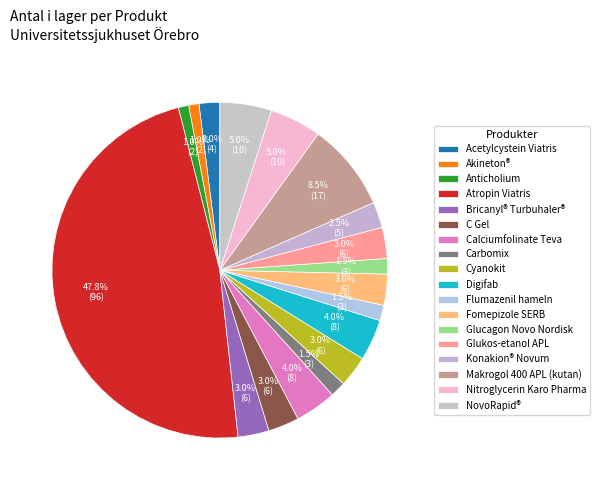

To the nearest percent, what is the combined percentage of Digifab and Glukos-etanol APL?

7%